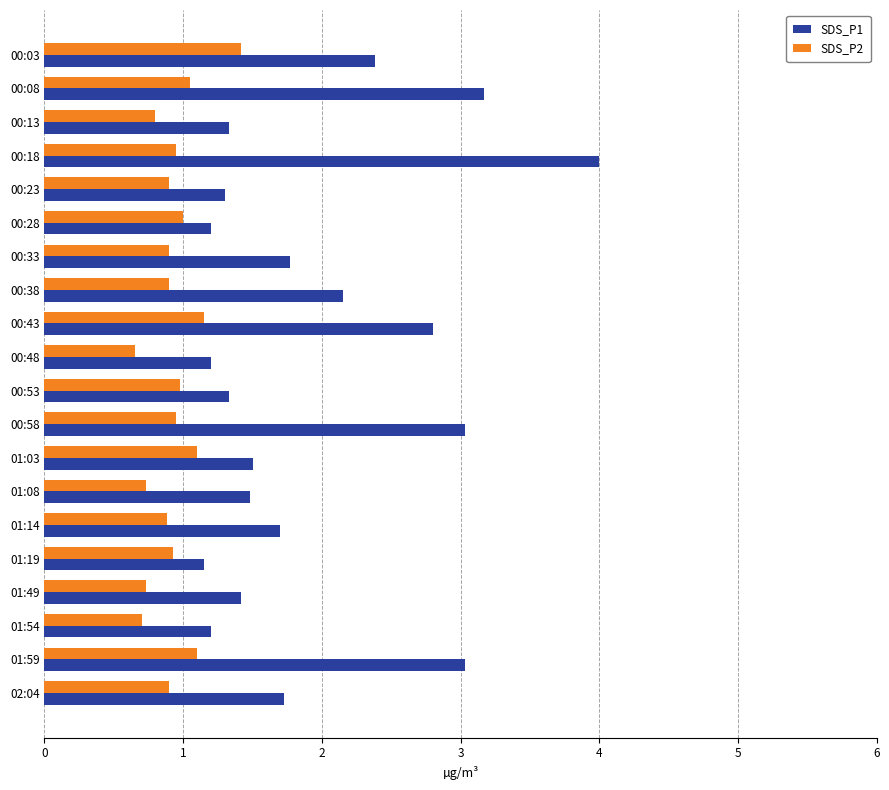

At 00:43, list the series in order from smallest to largest.

SDS_P2, SDS_P1